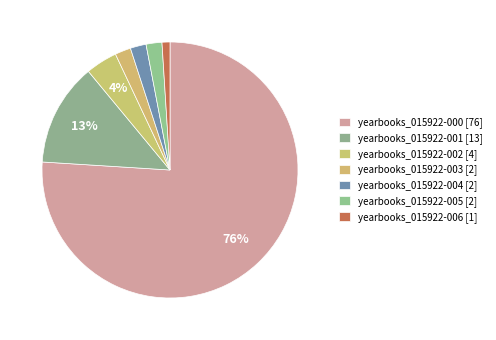

Count the number of slices in the pie.

7